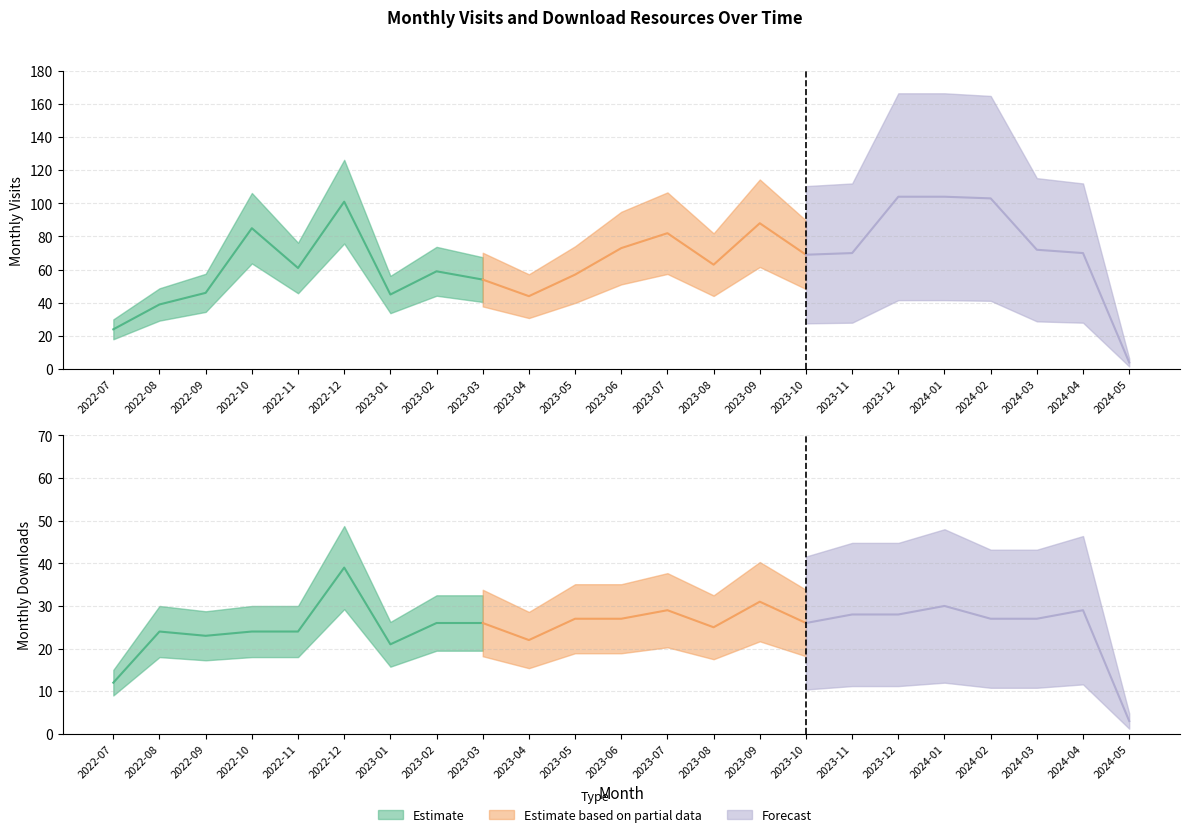

At how many categories does at least one series exceed 52?

17